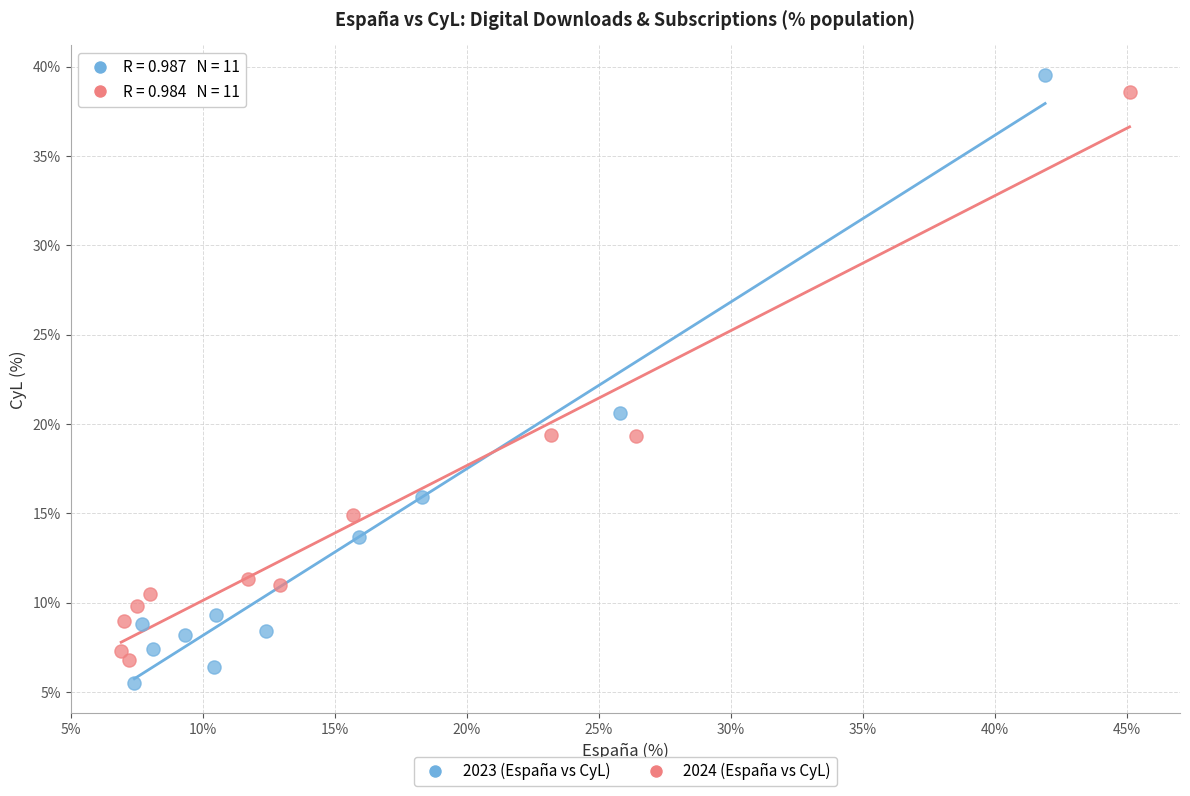

Which series contains the lowest Y value?

2023 (España vs CyL)